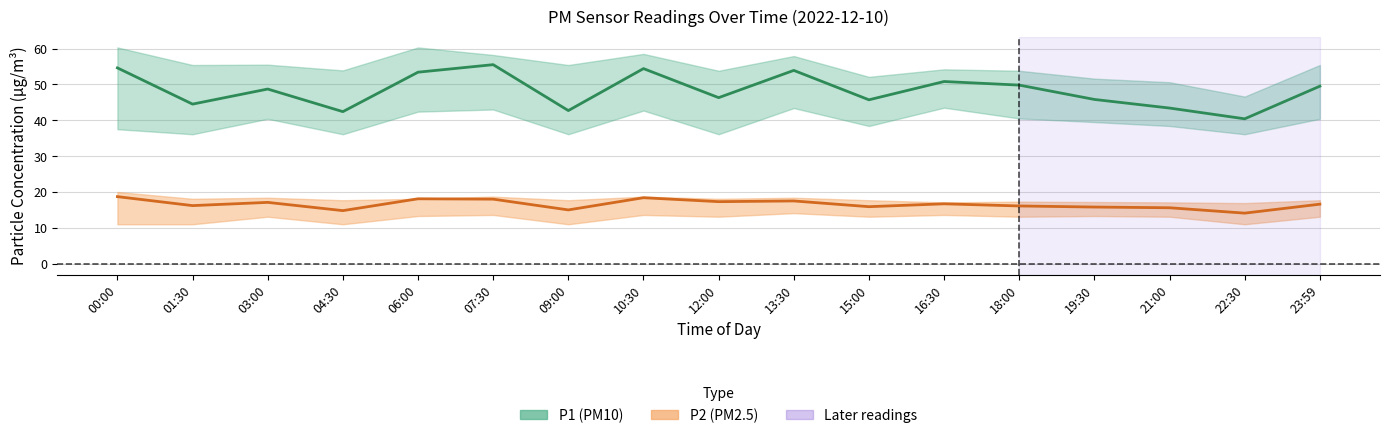

What are all the series names shown in the legend?

P1 (PM10), P2 (PM2.5)